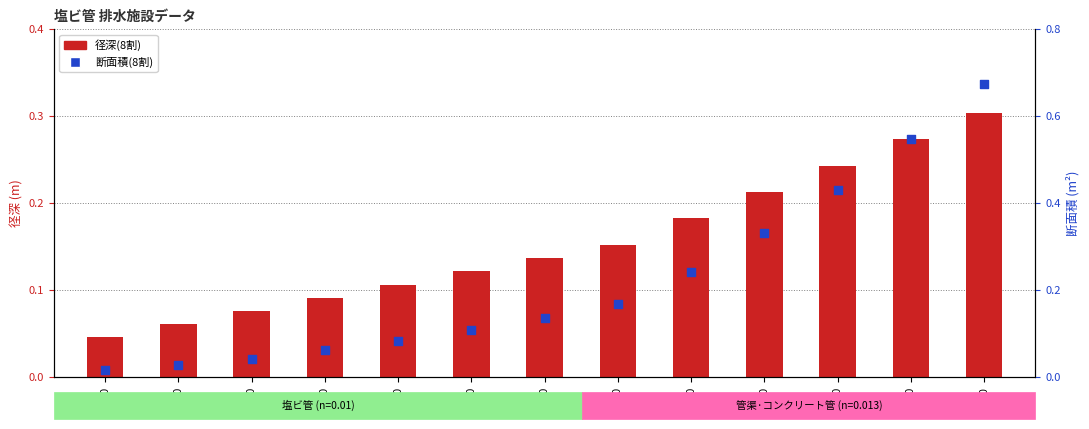

Which series contains the lowest Y value?

断面積(8割)